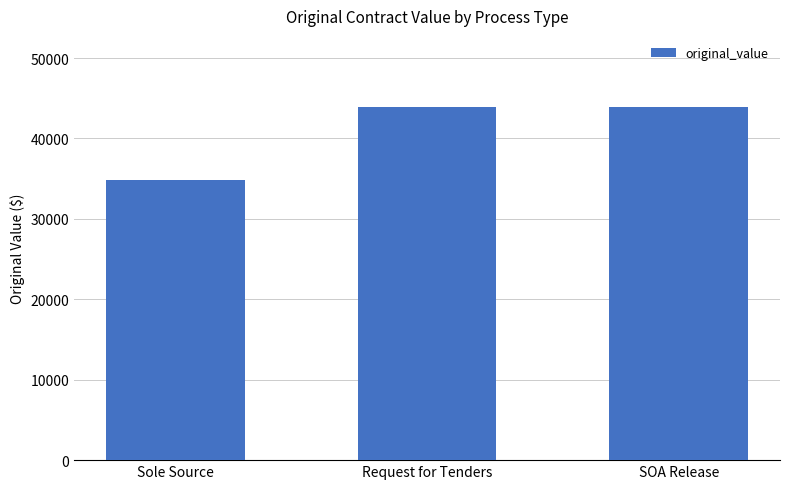

The chart shows a value of 43961.5 at SOA Release. True or false?

True